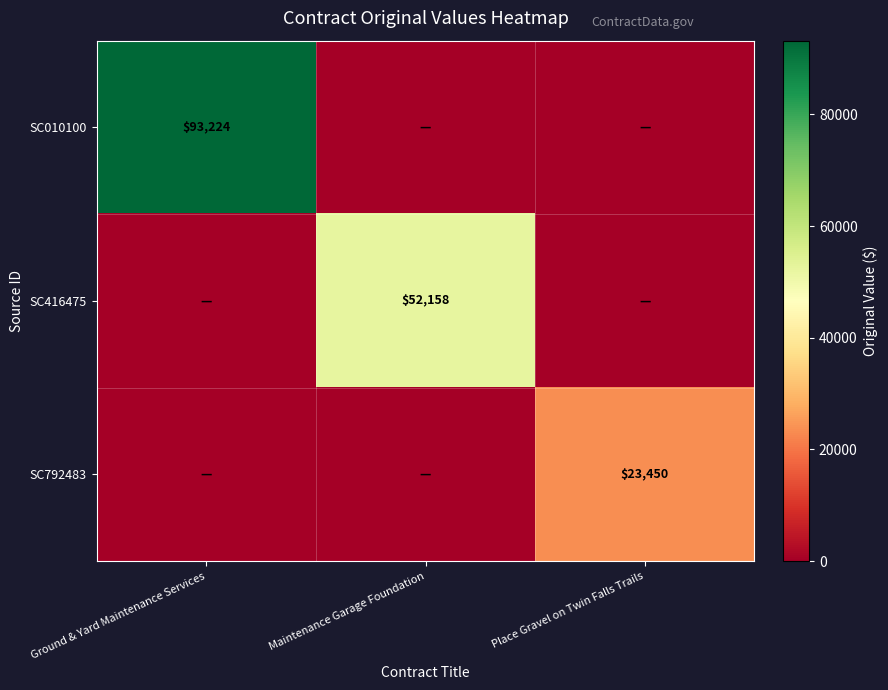

Is it true that SC416475 equals 92163 at Maintenance Garage Foundation?

False